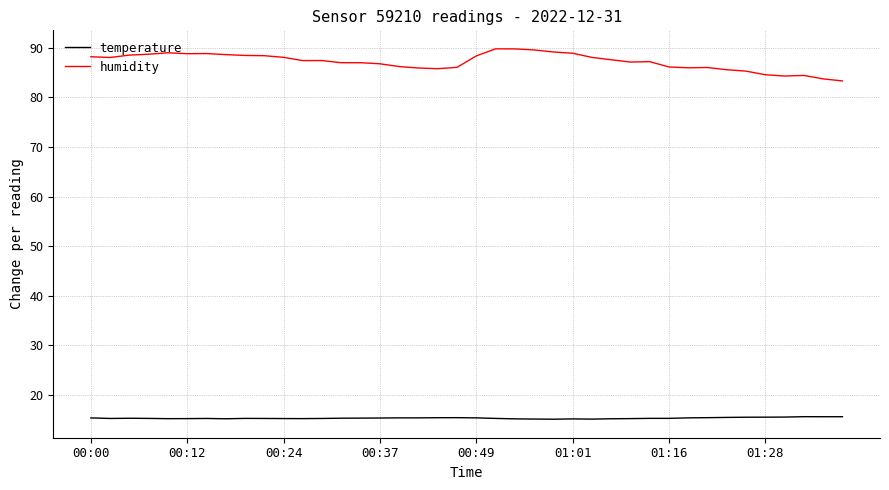

What is the lowest value of the humidity series?

83.3